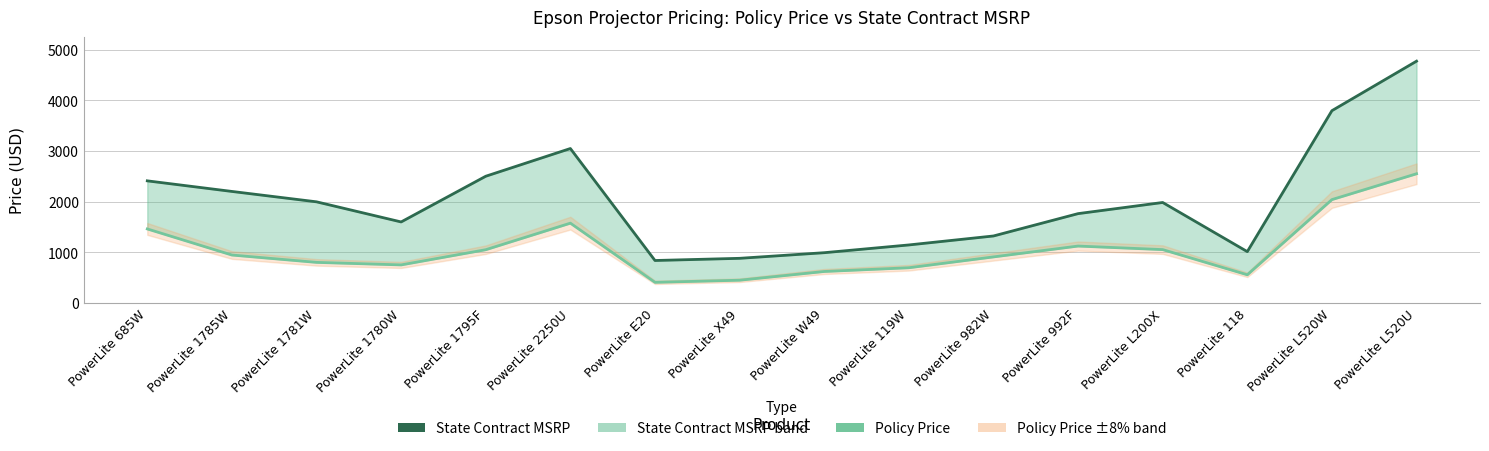

What is the total value across all series at PowerLite 119W?

1838.0